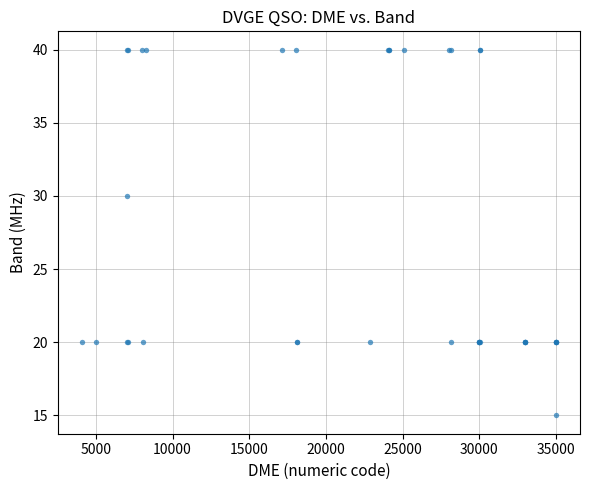

What Y value in the scatter plot is closest to 27?

30